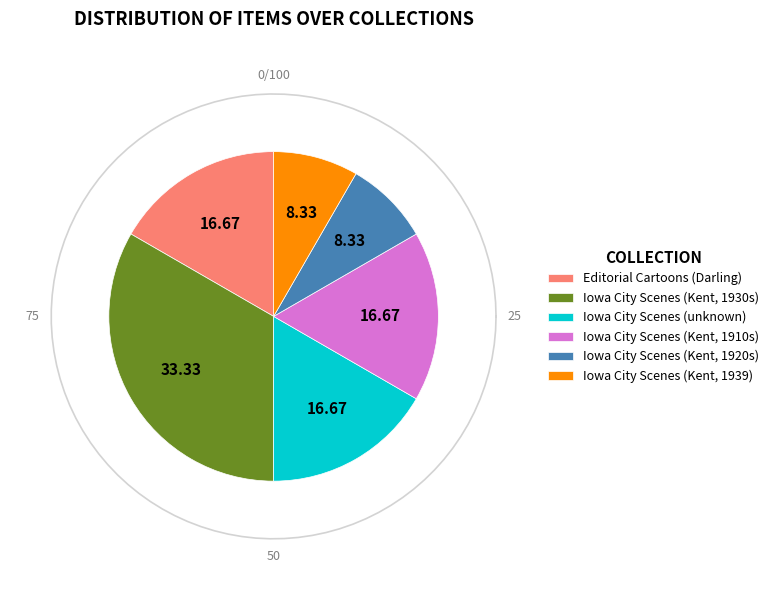

How many slices are in this pie chart?

6